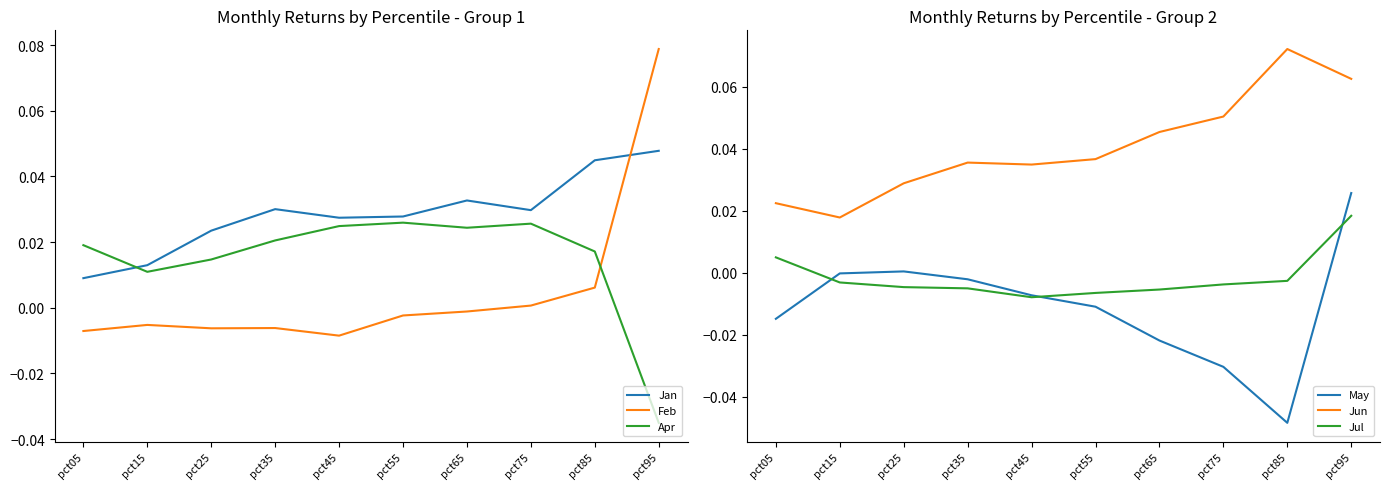

Rank the series by their maximum value, from lowest to highest.

Jul, May, Apr, Jan, Jun, Feb